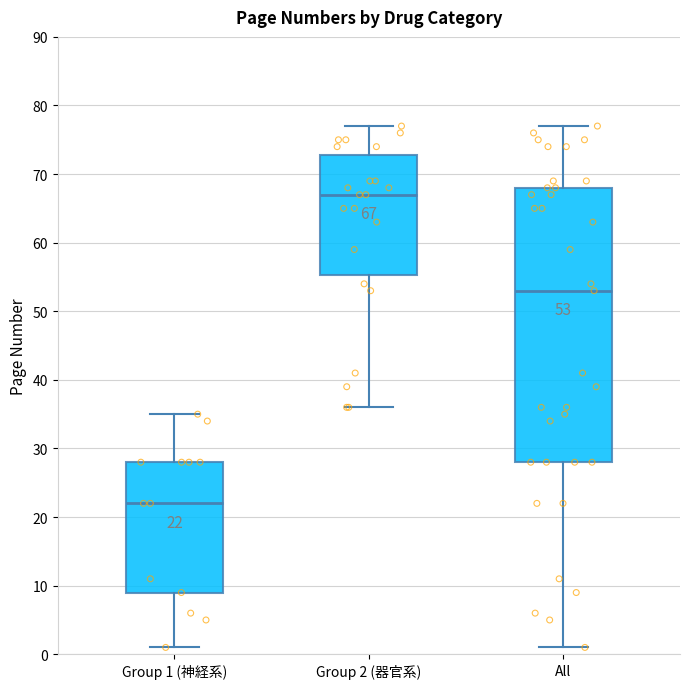

Comparing the boxes themselves (not the whiskers), which one is the tallest?

All